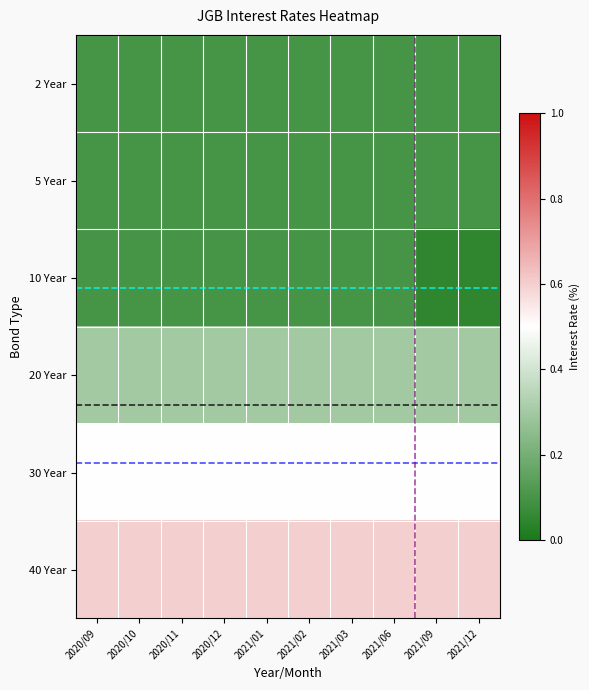

At how many categories does at least one series exceed 0?

10